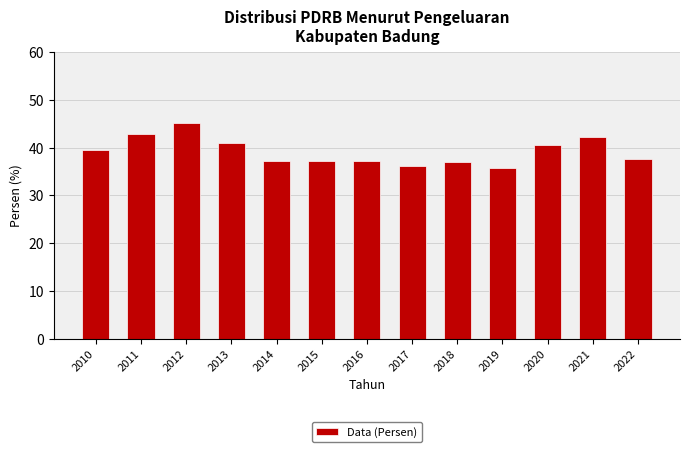

True or false: the data shows 42.3 at 2021.

True